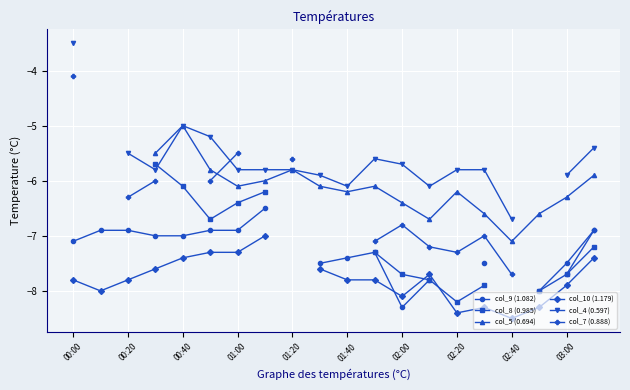

Between 02:40 and 15, which series saw the biggest shift?

col_7 (0.888)